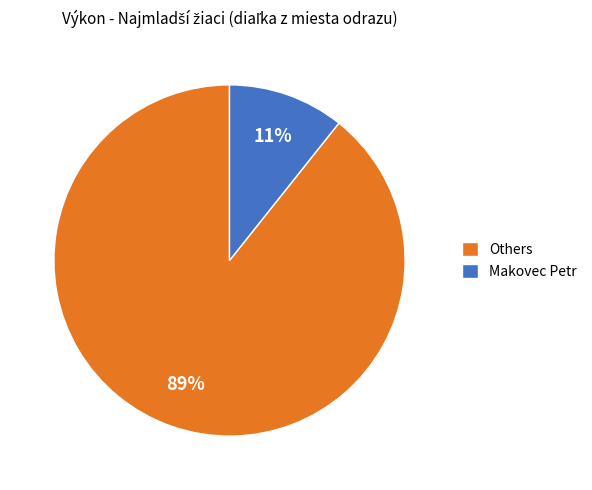

Which has a higher value, Makovec Petr or Others?

Others